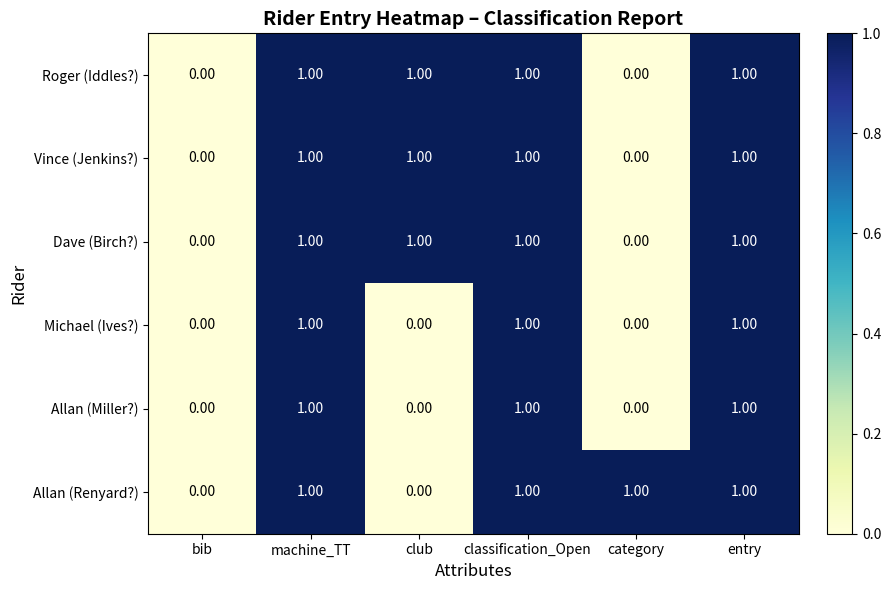

What is the total value across all series at classification_Open?

6